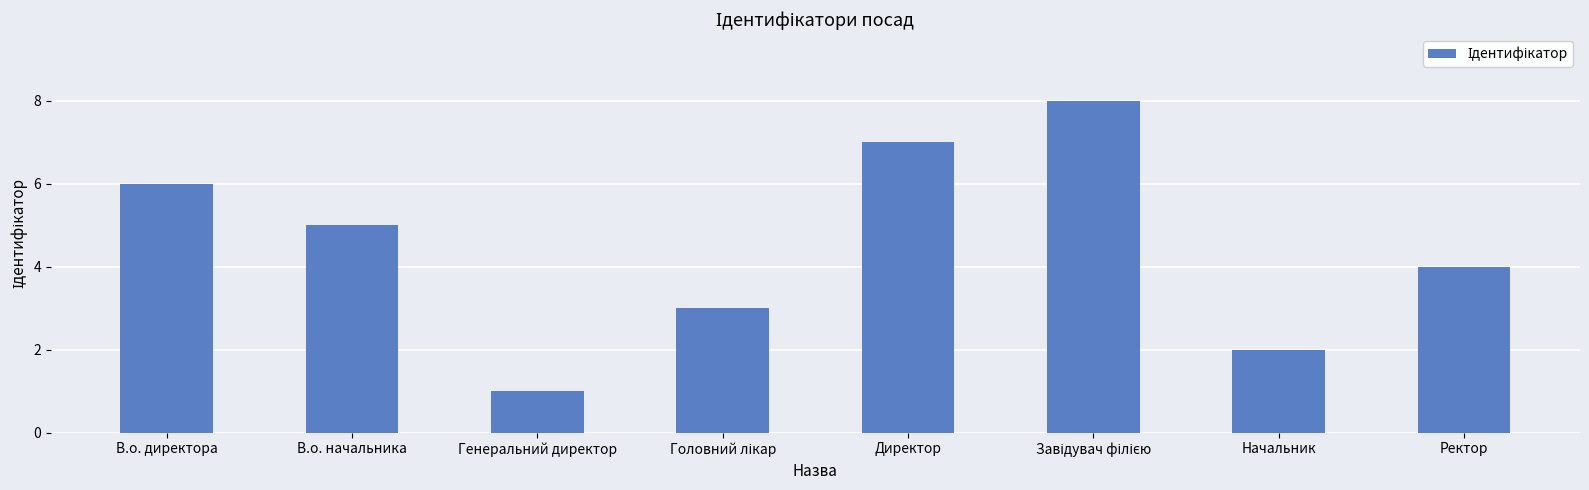

What position from the right is Генеральний директор?

6